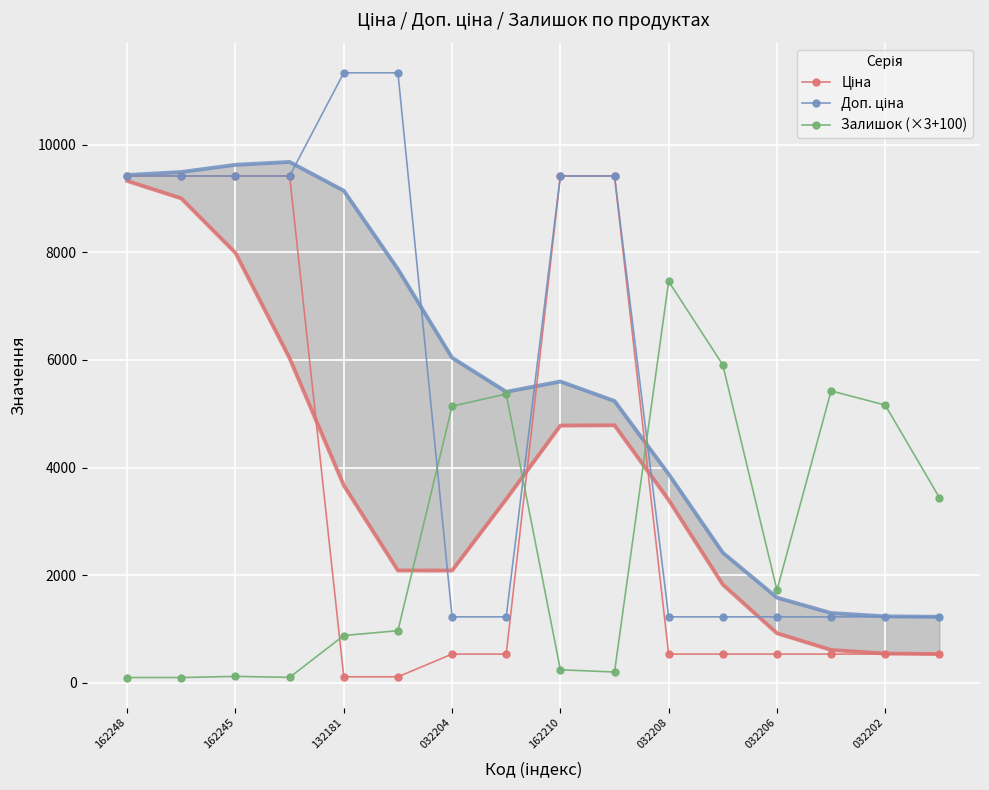

At which label does Доп. ціна first exceed 9416?

162248